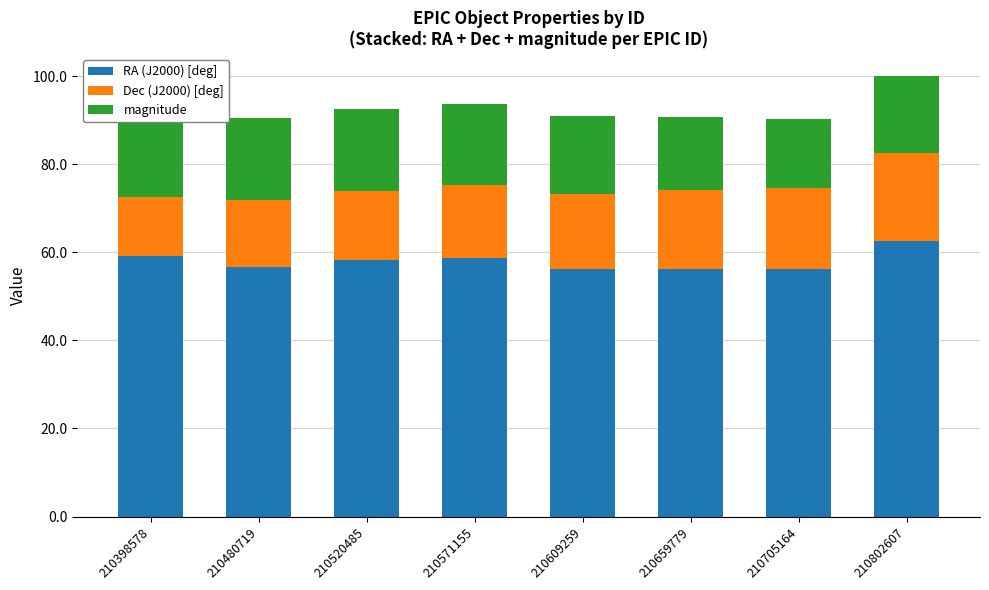

What is the sum of the RA (J2000) [deg] values at 210398578 and 210802607?

121.8